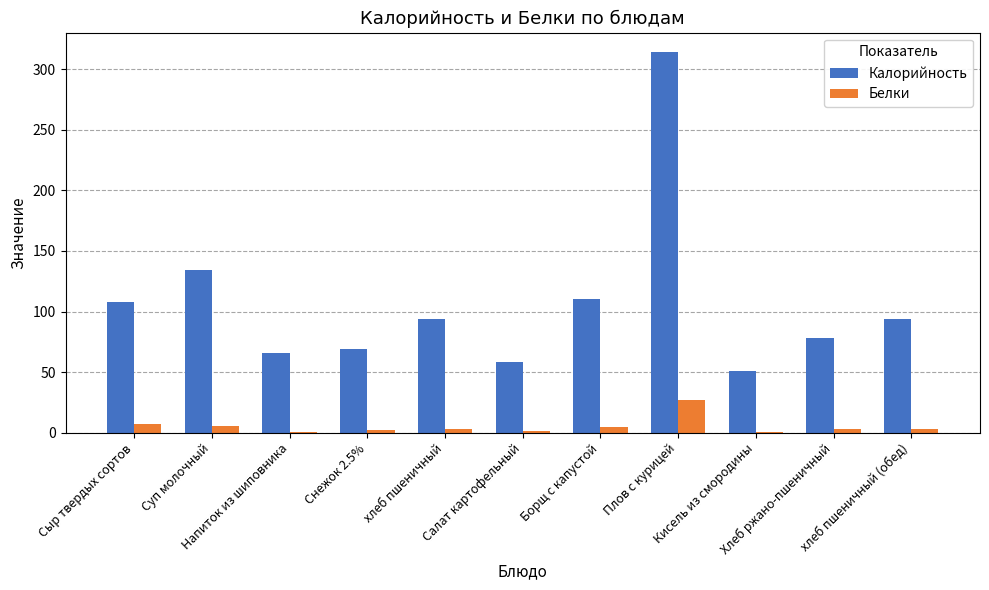

How many data points does each series have?

11